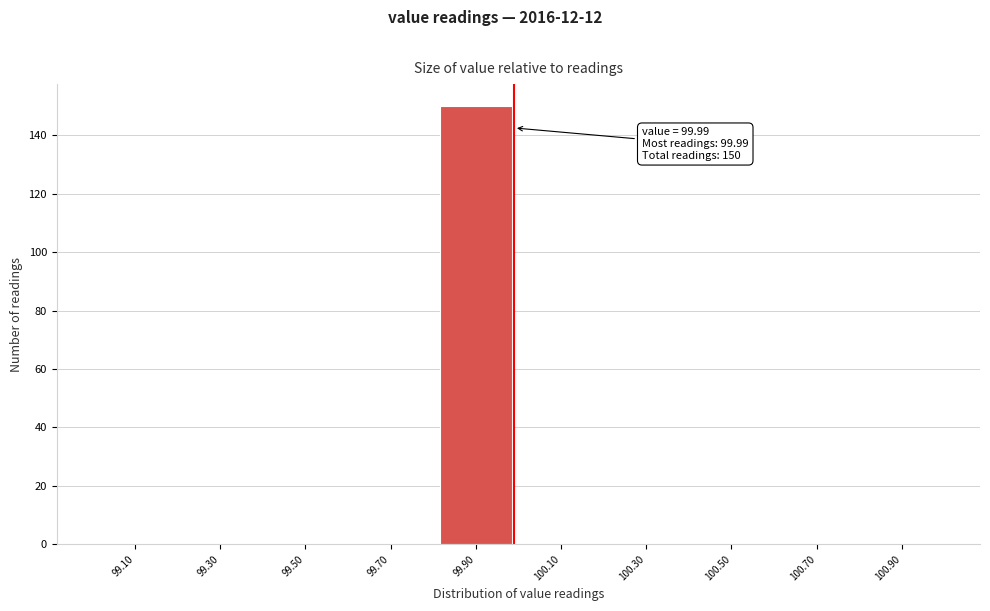

Over which range of the x-axis is the bar tallest?

99.8 to 100.0